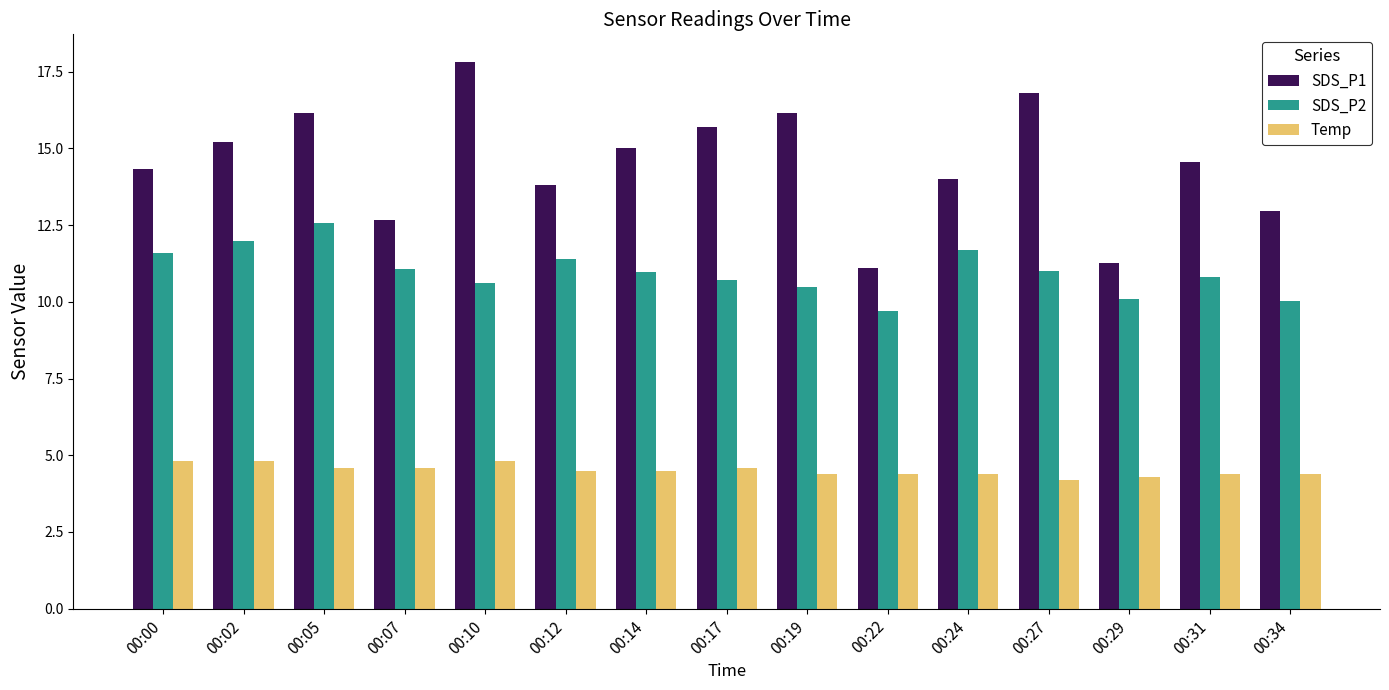

List the series in order of their overall mean, lowest first.

Temp, SDS_P2, SDS_P1